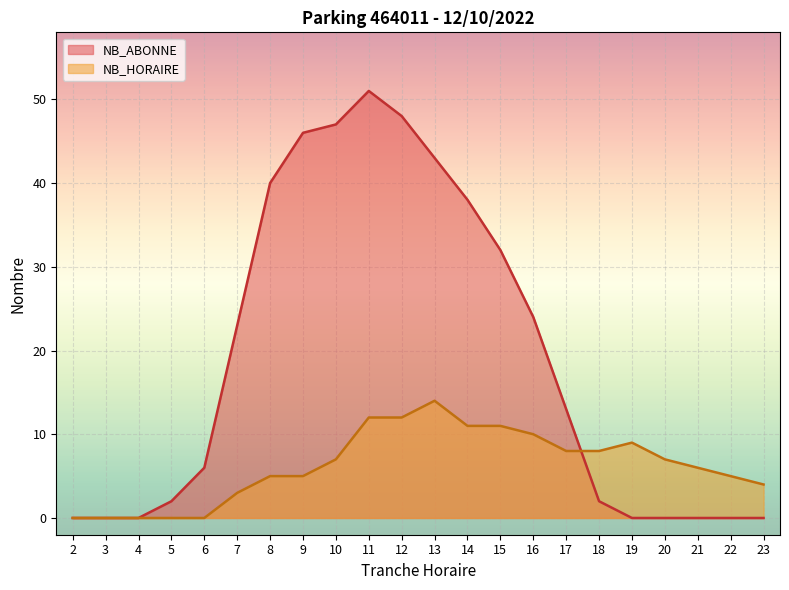

What are all the series names shown in the legend?

NB_ABONNE, NB_HORAIRE